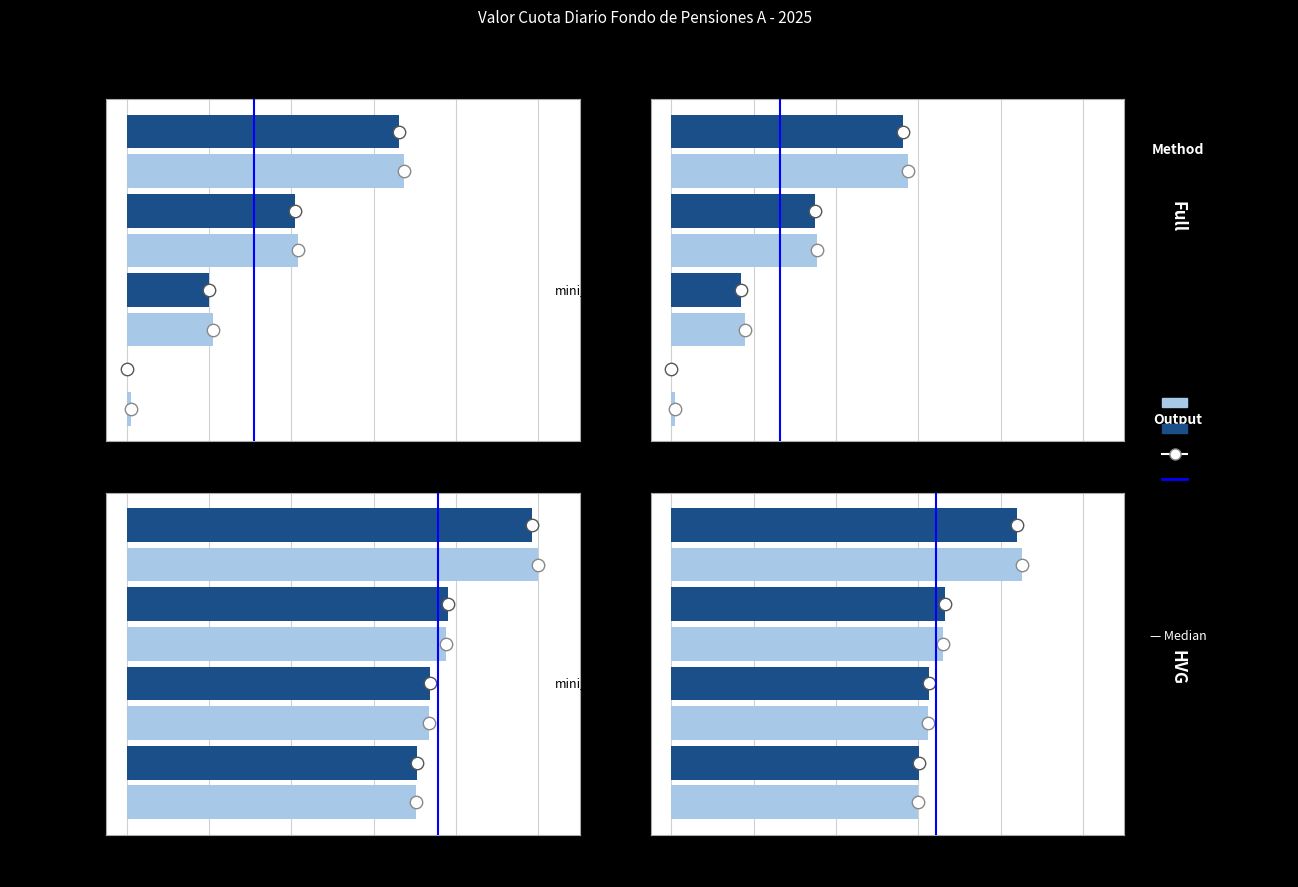

Is the value of mini_sim at 0.2 greater than the value of mini_pancreas at −0.2?

Yes